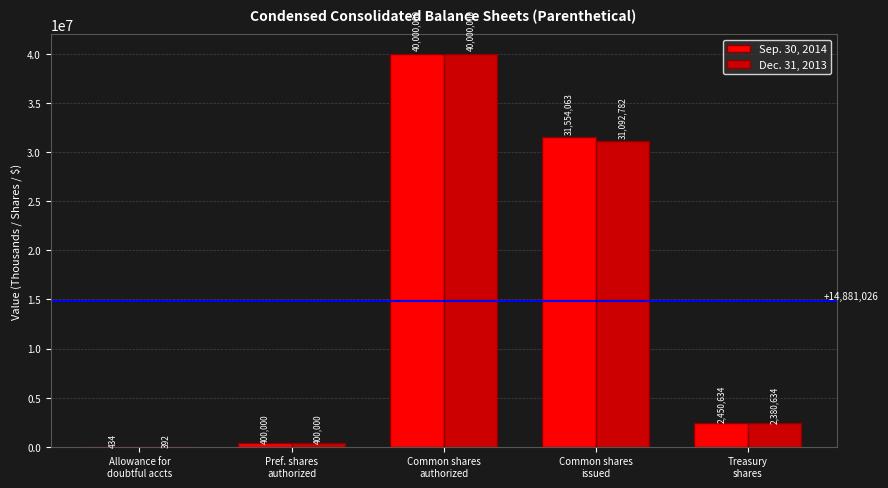

What are all the series names shown in the legend?

Sep. 30, 2014, Dec. 31, 2013